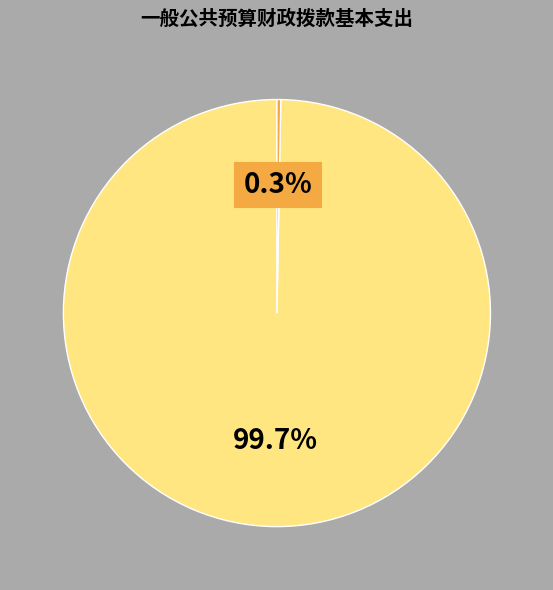

Does any single category account for the majority?

Yes